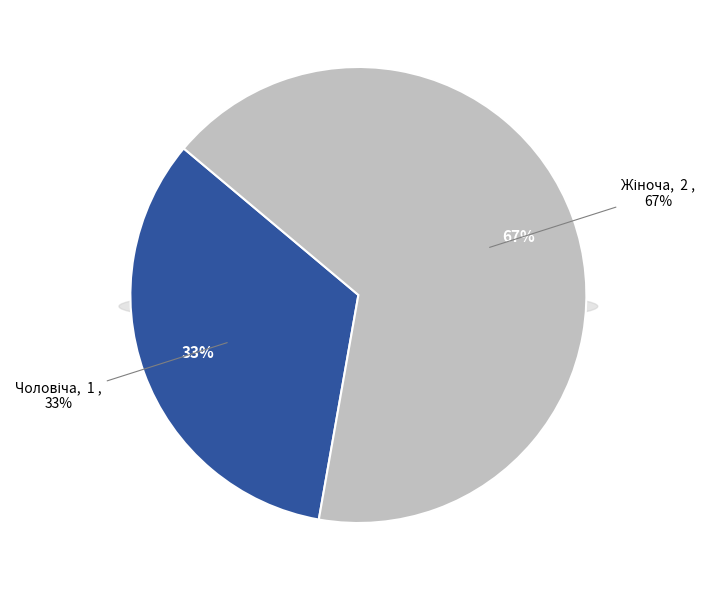

To the nearest percent, what is the average slice percentage?

50%